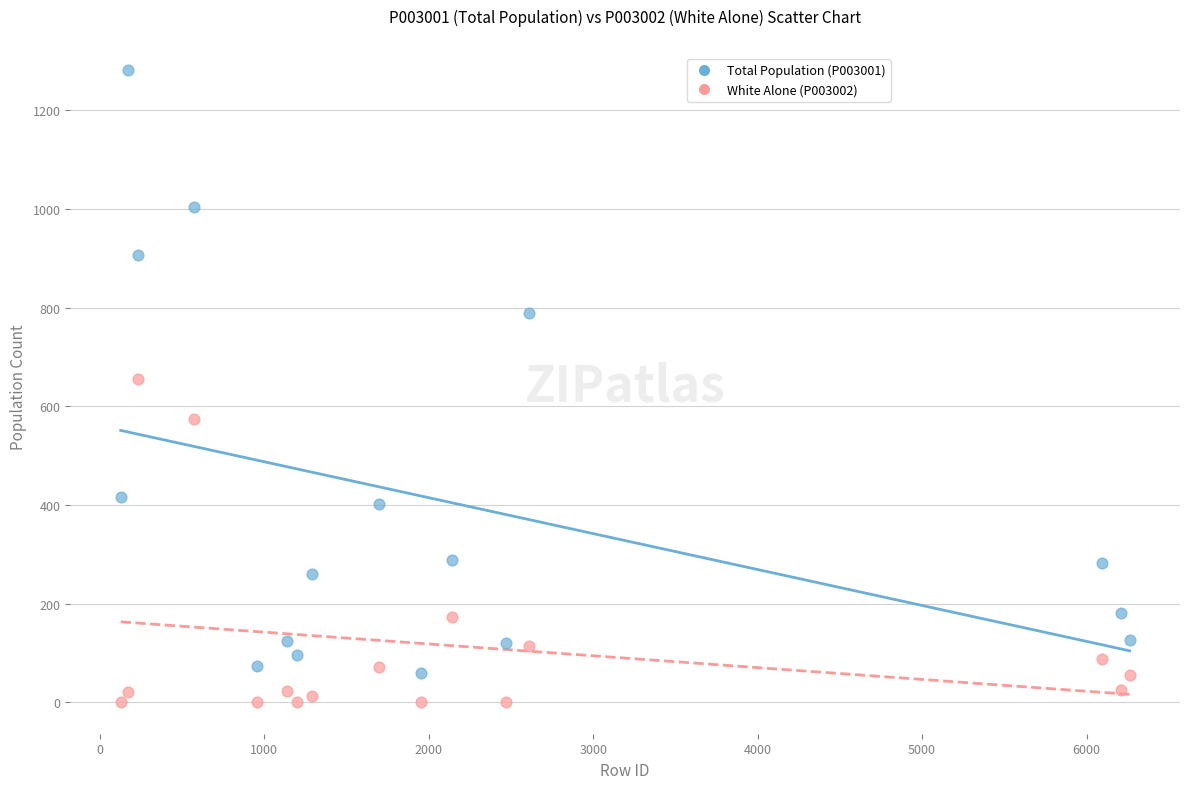

What are all the series names shown in the legend?

Total Population (P003001), White Alone (P003002)